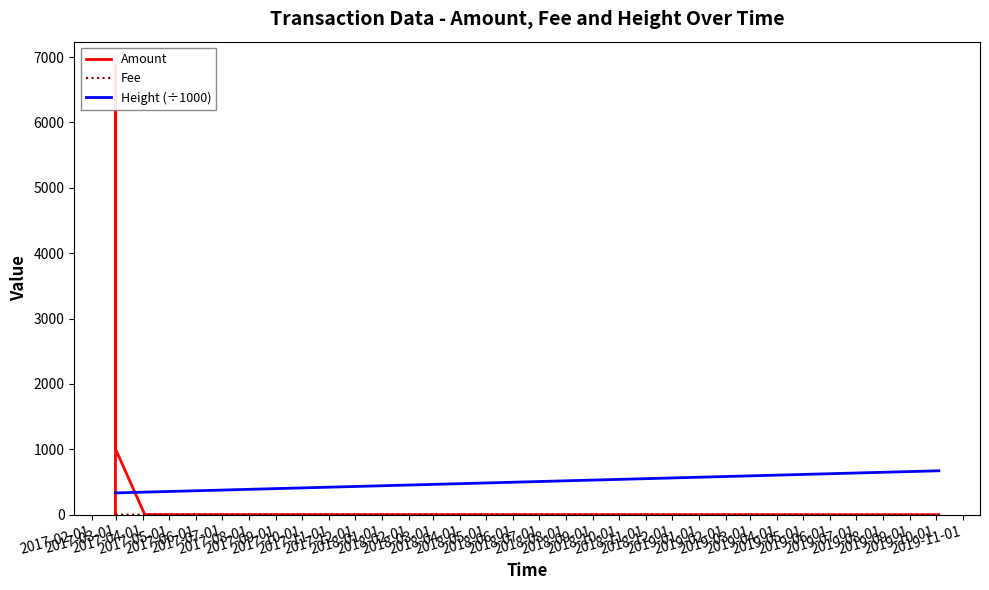

What is the lowest value of the Height (÷1000) series?

333.0